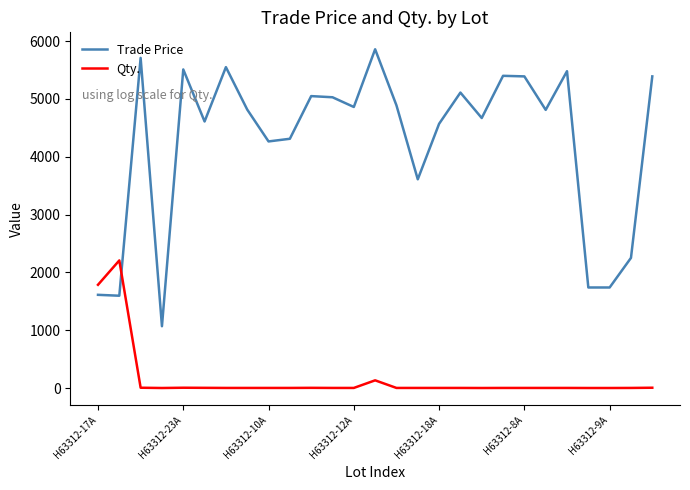

List the series in order of their peak value, highest first.

Trade Price, Qty.